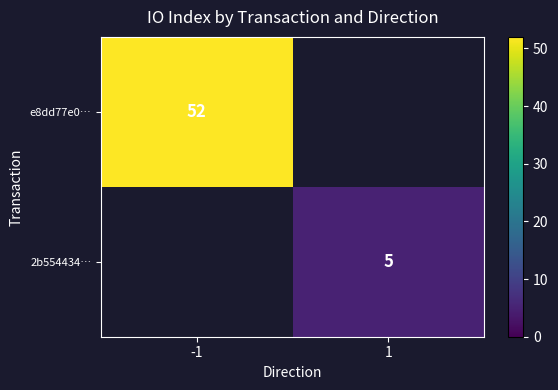

The value of e8dd77e0… at -1 is 13. True or false?

False